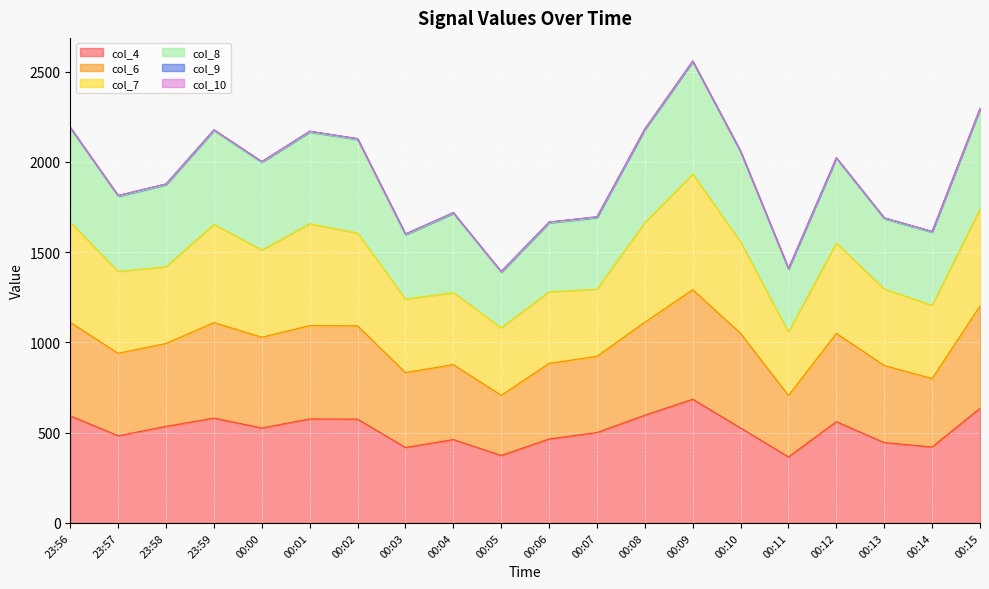

What is the minimum value for col_4?

366.0